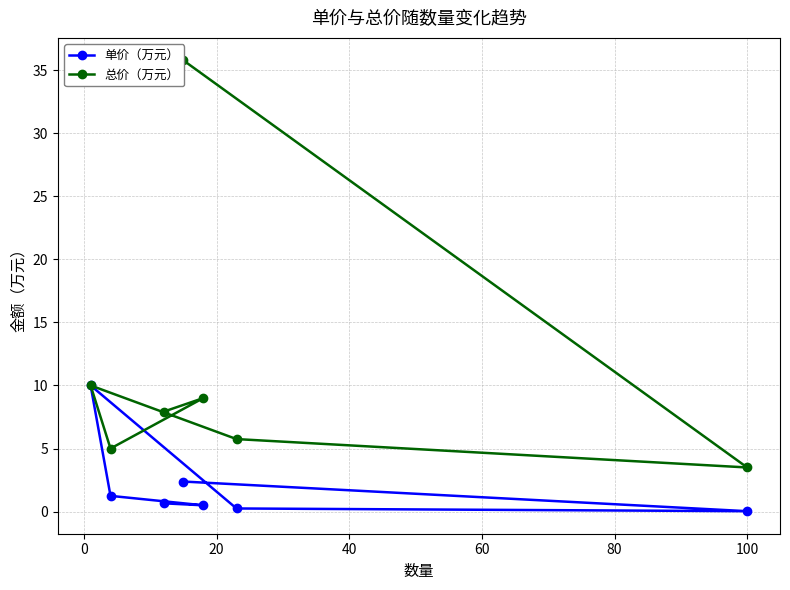

What is the maximum value for 单价（万元）?

10.0